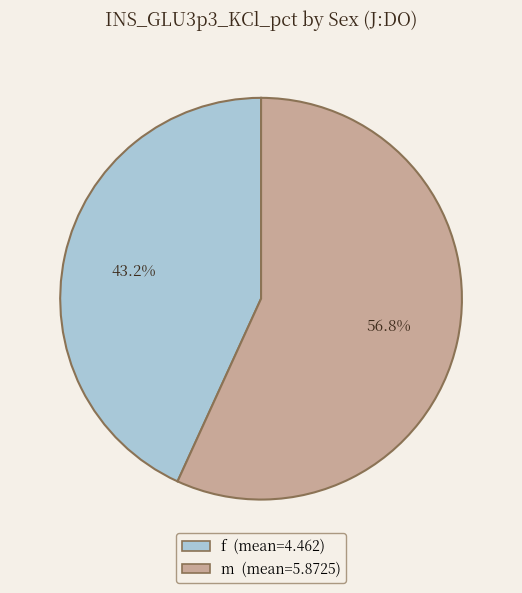

Does m represent more than half of the total?

Yes